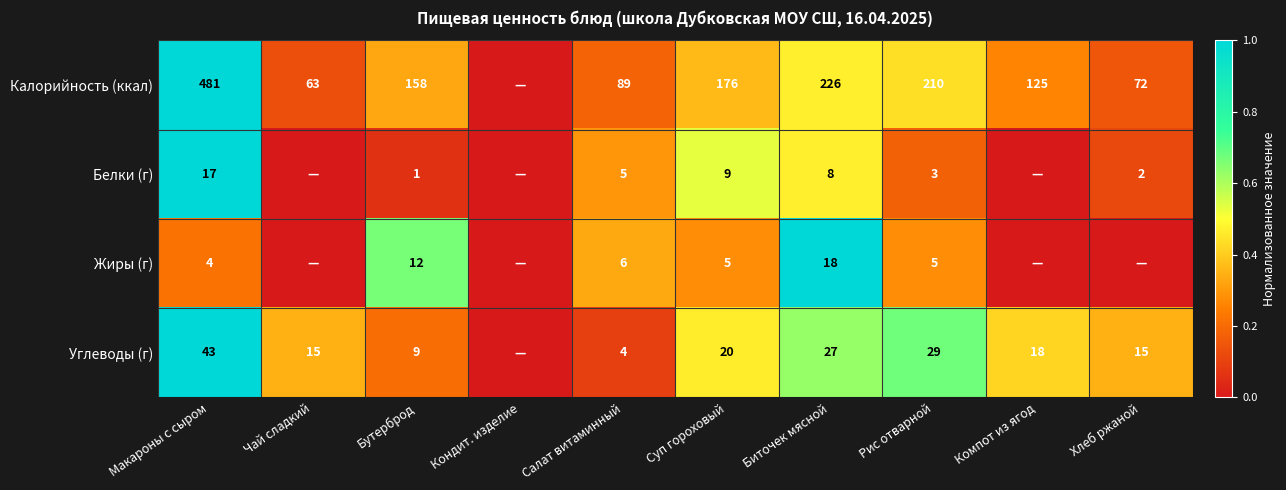

At Суп гороховый, list the series in order from largest to smallest.

Калорийность (ккал), Углеводы (г), Белки (г), Жиры (г)